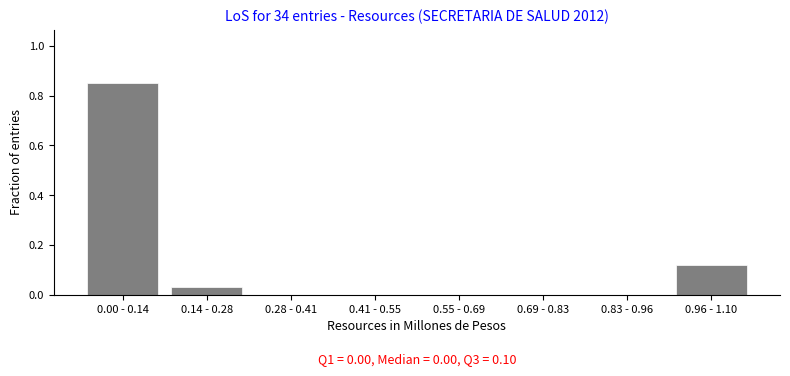

What is the sum of all values?

1.0